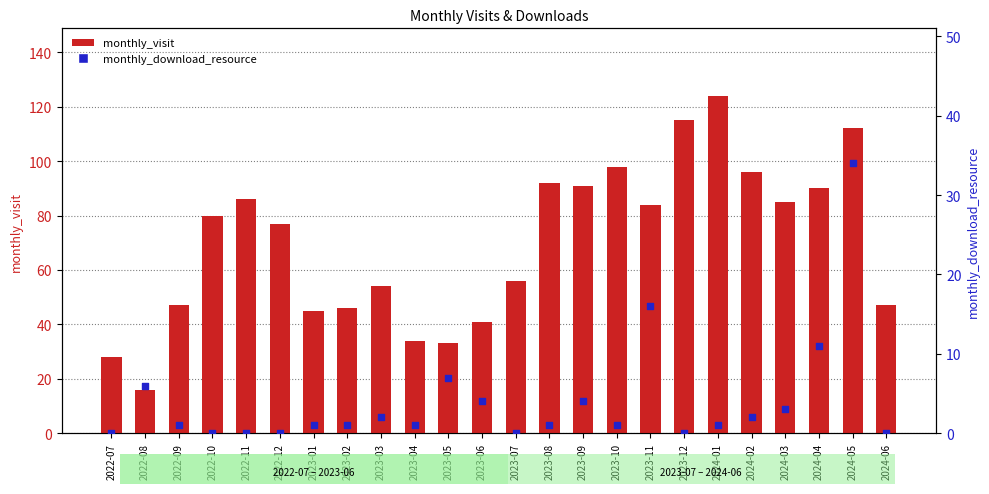

What is the total value across all series at 2024-05?

146